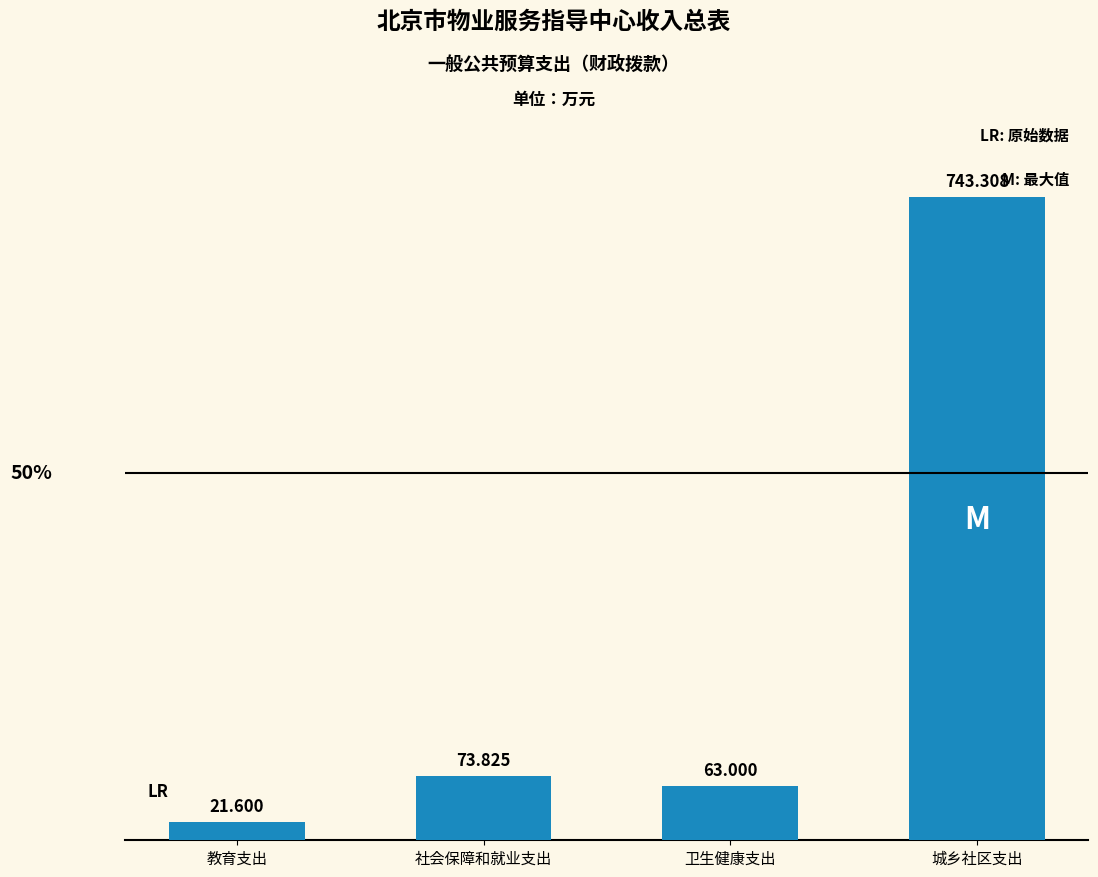

What is the difference between the values at 社会保障和就业支出 and 卫生健康支出?

10.8